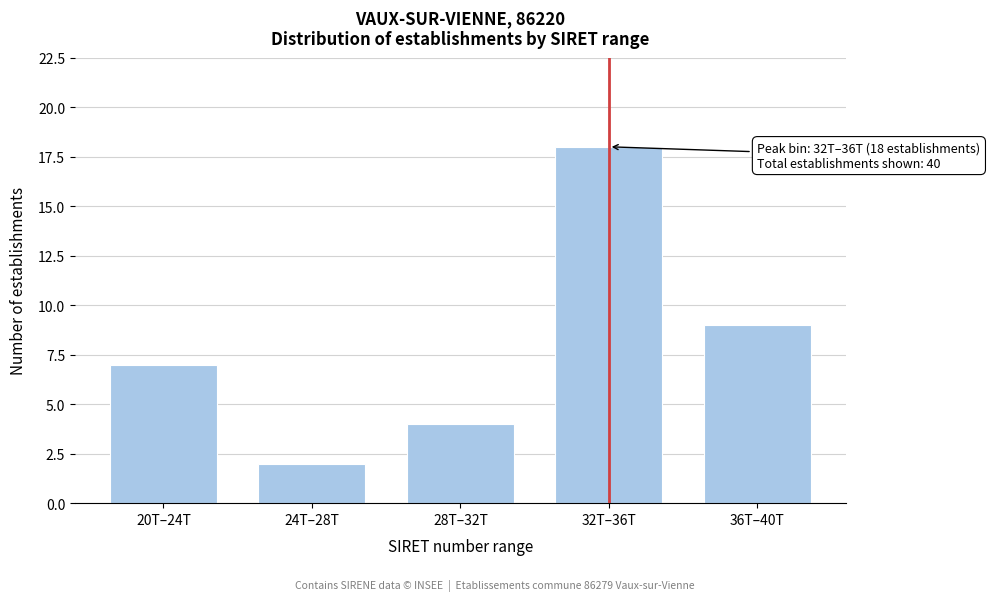

Reading left to right, what are all the values shown in this chart?

20T–24T=7	24T–28T=2	28T–32T=4	32T–36T=18	36T–40T=9